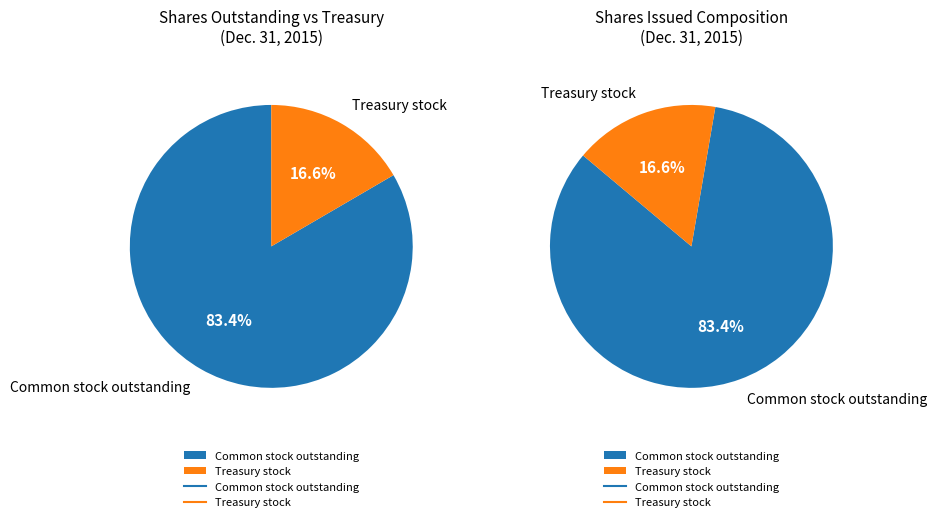

True or false: Common stock, shares outstanding accounts for 57% of the total.

False